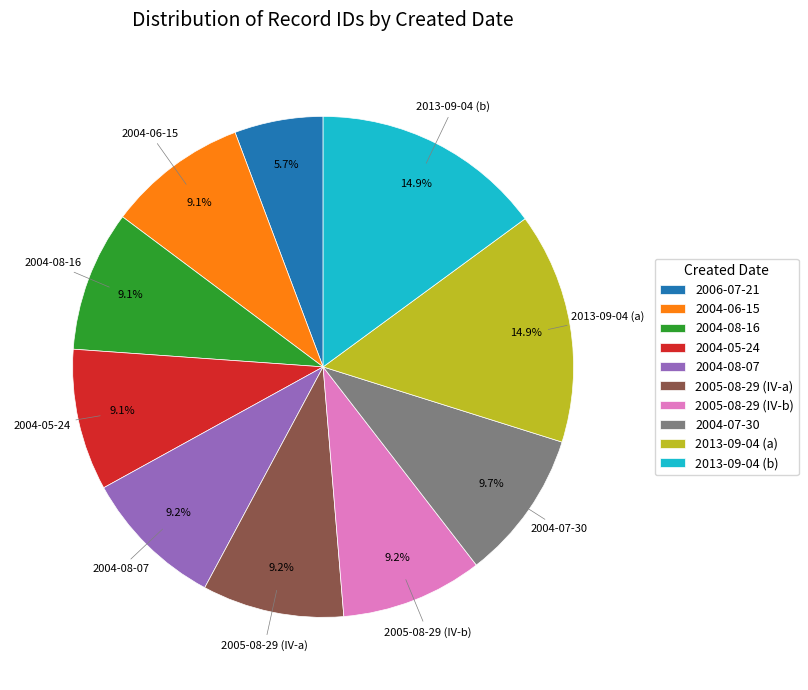

To the nearest percent, what percentage of the pie is 2005-08-29 (IV-a)?

9%